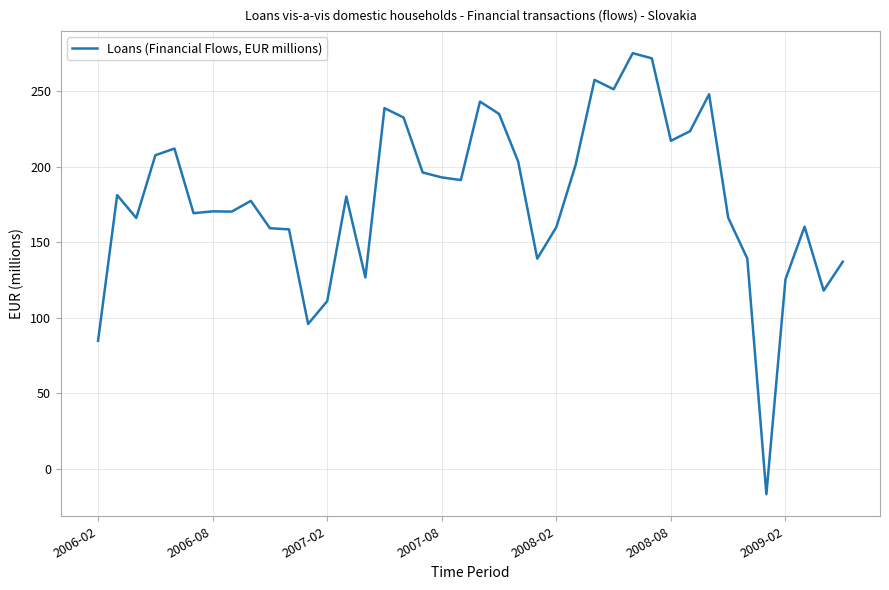

What is the greatest value displayed?

275.2